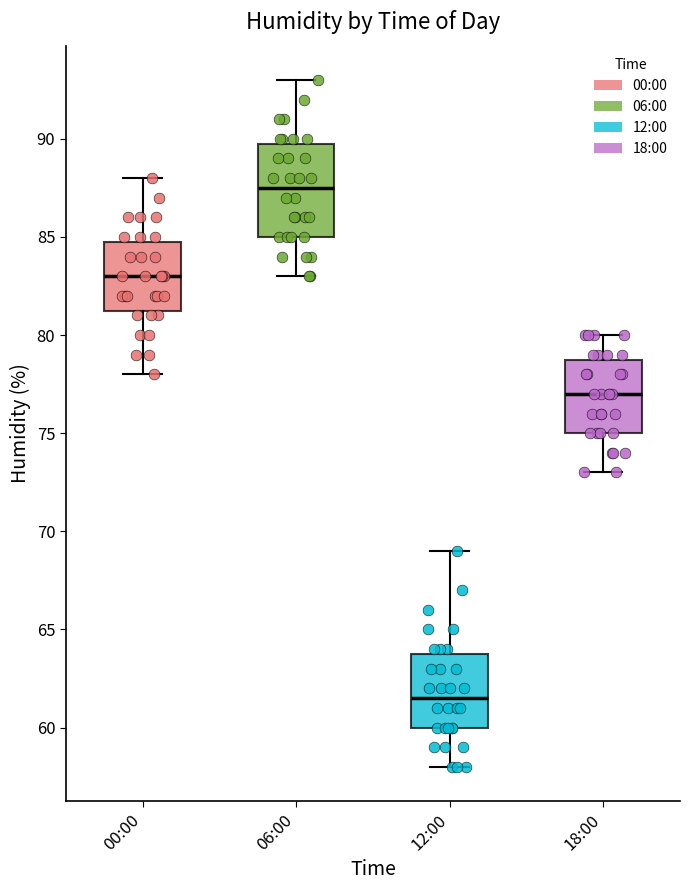

Comparing the boxes themselves (not the whiskers), which one is the tallest?

06:00